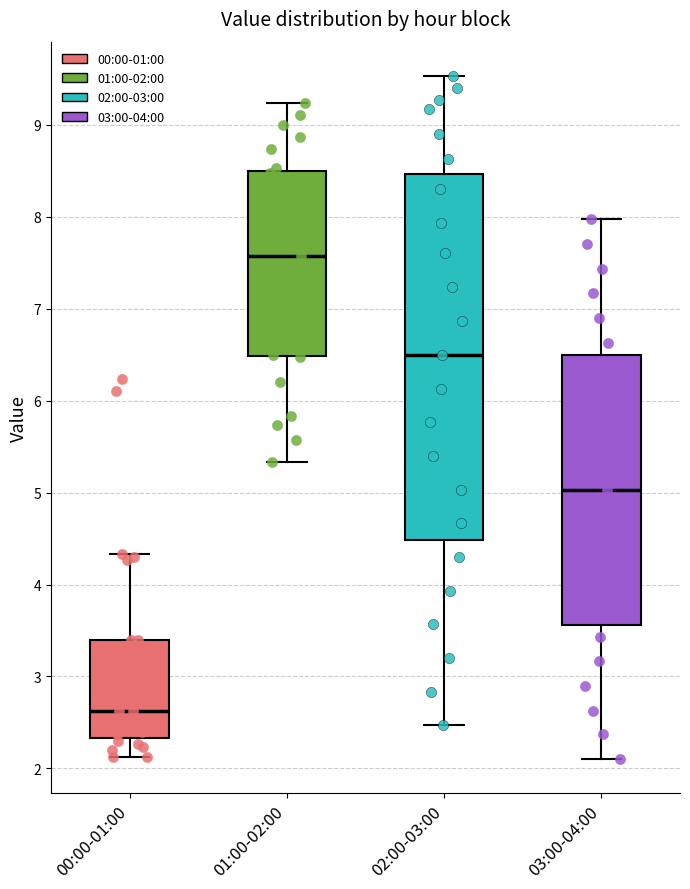

Reading left to right, read every box against the y-axis: the position of its median line, the range the box covers, and the ends of its whiskers. The values are not printed on the chart, so give them approximately, as read against the axis.

00:00-01:00: median 2.6, box 2.3 to 3.4, whiskers 2.1 to 4.3
01:00-02:00: median 7.6, box 6.5 to 8.5, whiskers 5.3 to 9.2
02:00-03:00: median 6.5, box 4.5 to 8.5, whiskers 2.5 to 9.5
03:00-04:00: median 5.0, box 3.6 to 6.5, whiskers 2.1 to 8.0